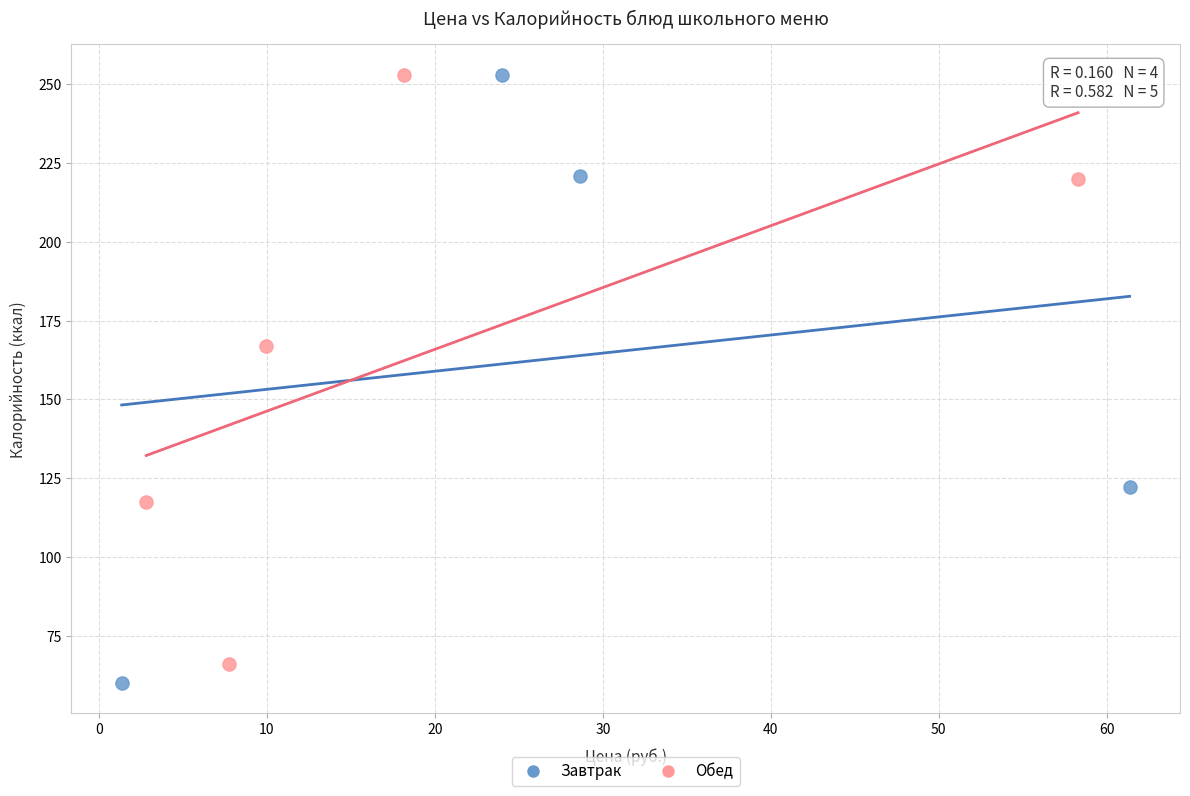

Which series has the largest Y range (max minus min)?

Завтрак